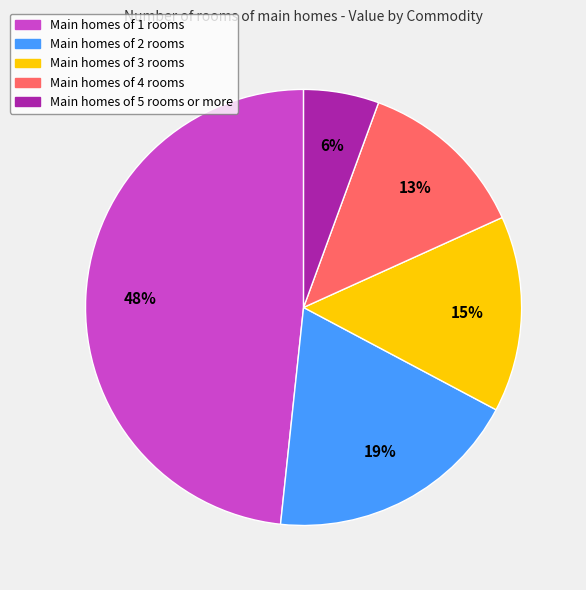

Count the number of slices in the pie.

5